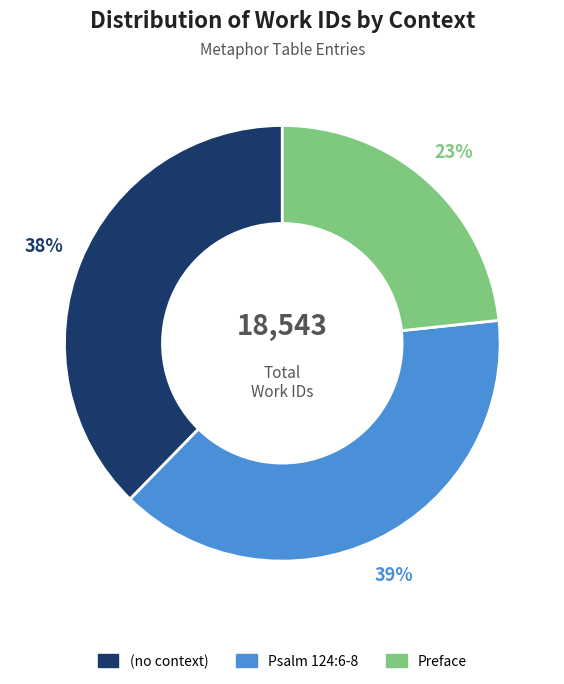

To the nearest percent, what is the combined percentage of Preface and Psalm 124:6-8?

62%